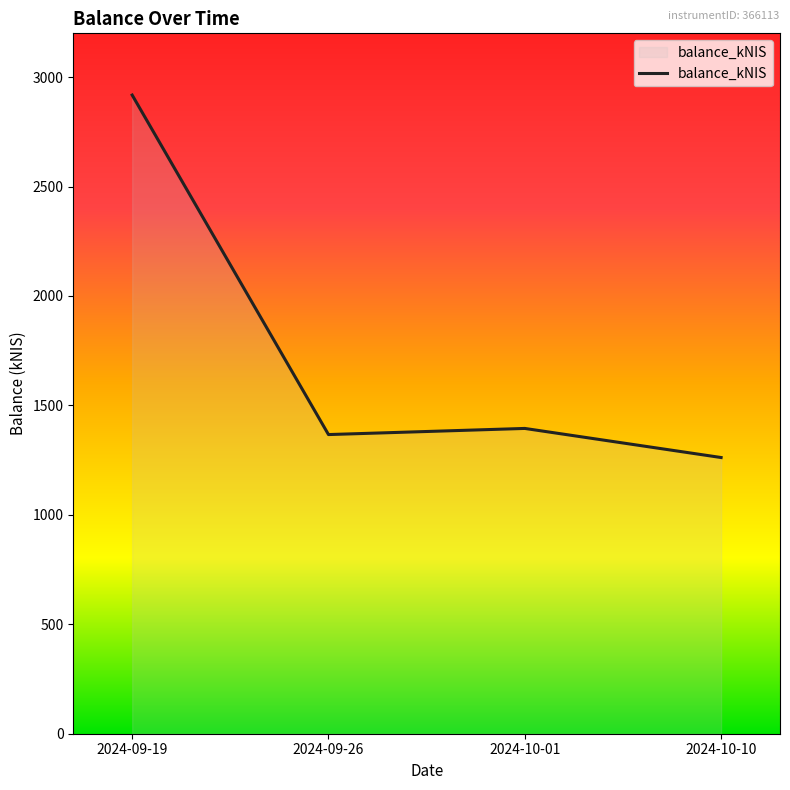

Approximately how many times larger is the value at 2024-10-01 compared to 2024-09-26?

1.0